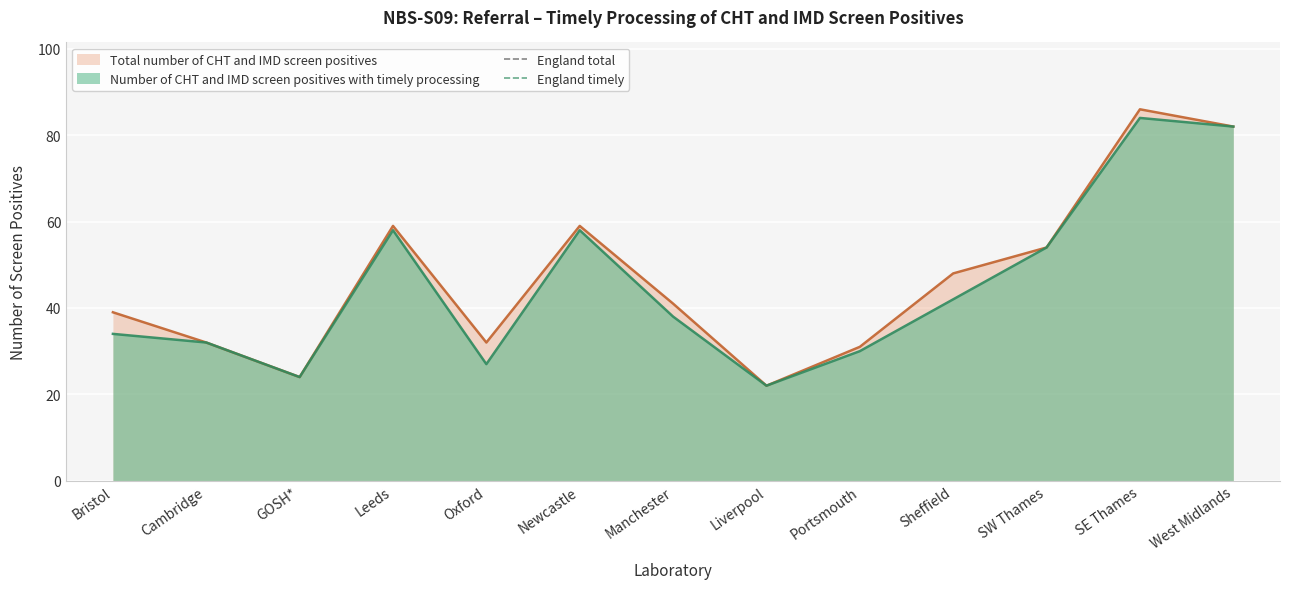

Is the value of England total at Bristol greater than the value of England timely at Bristol?

Yes